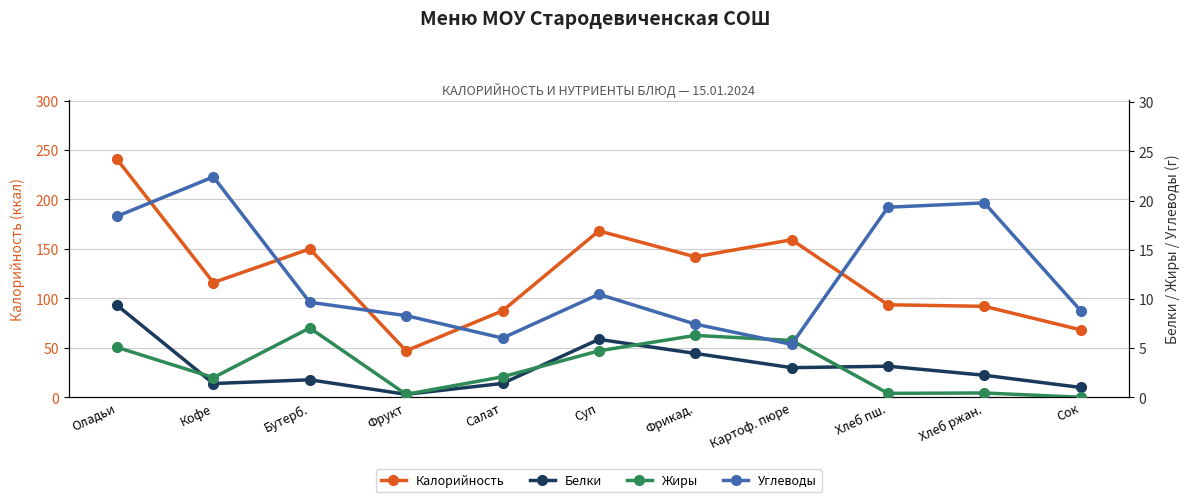

What is the greatest value displayed?

240.6